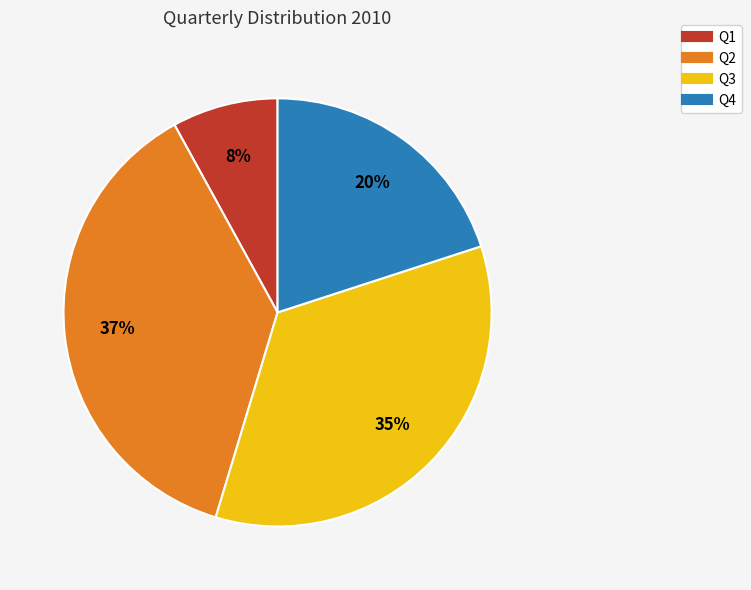

To the nearest percent, what is the difference between the Q2 and Q4 slice percentages?

17%